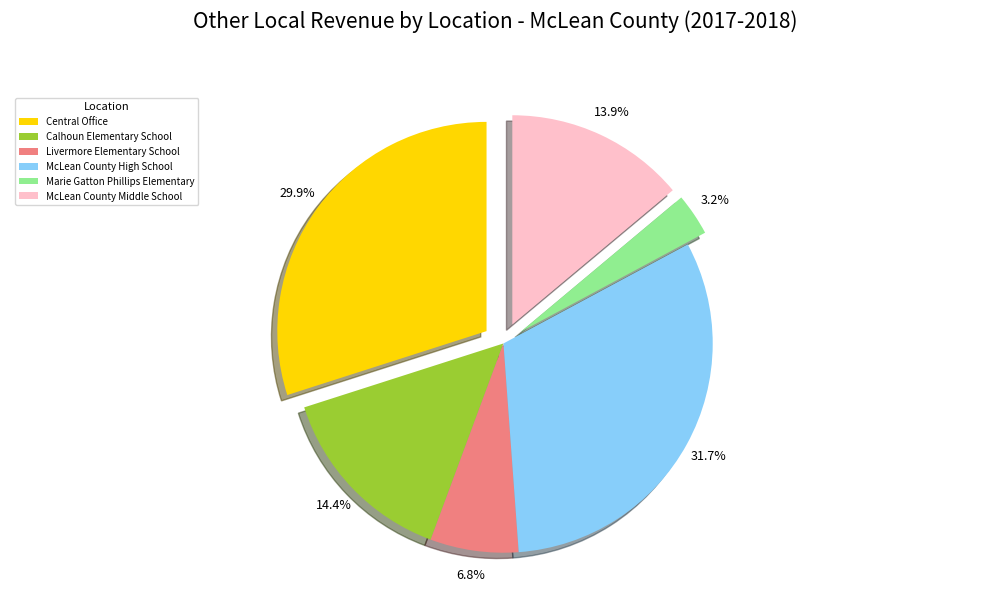

Which slice is the largest?

McLean County High School